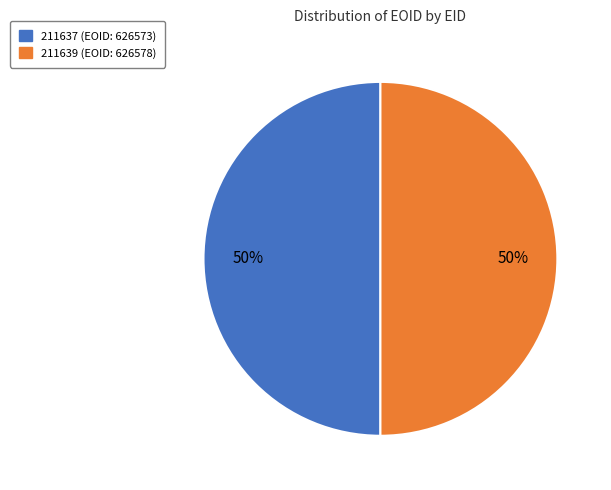

Is it true that 211637 is 50% of the pie?

True